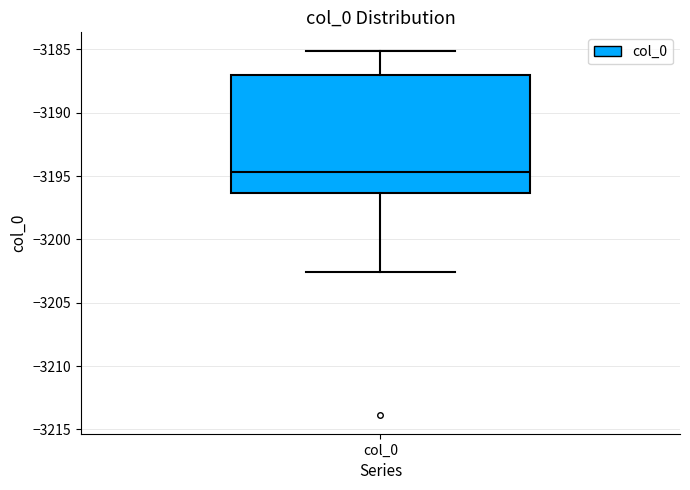

Read this box plot against the y-axis: the position of the median line, the range covered by the box, and the ends of both whiskers. The values are not printed on the chart, so give them approximately, as read against the axis.

median -3194.5, box -3196.5 to -3187.0, whiskers -3202.5 to -3185.0